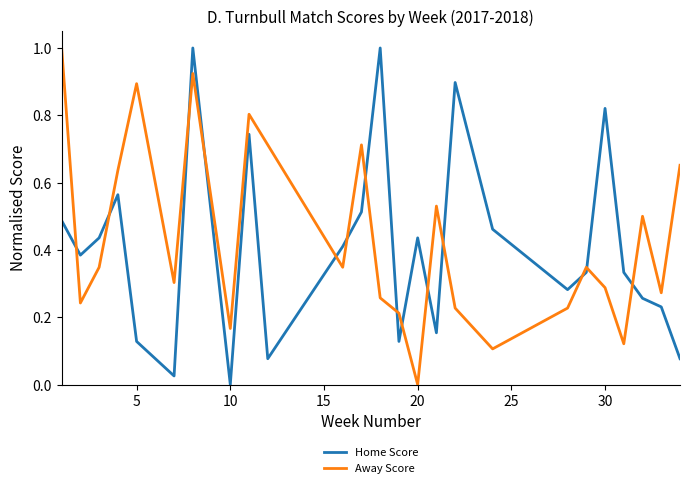

Which series ends up on top after the final intersection of Home Score and Away Score?

Away Score